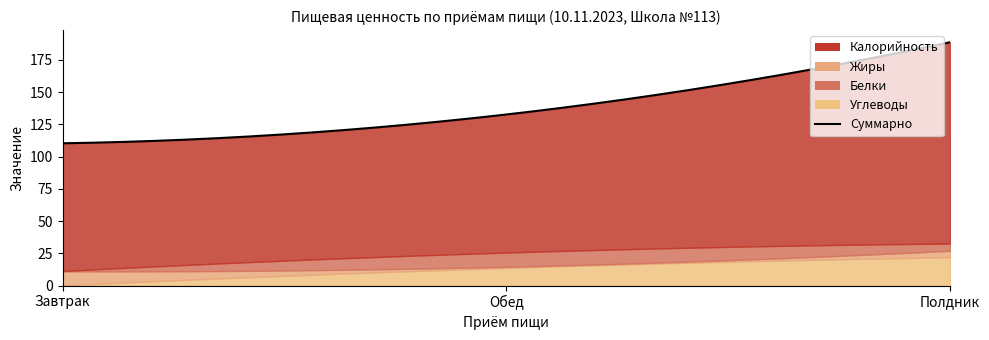

At Завтрак, list the series in order from largest to smallest.

Калорийность, Жиры, Белки, Углеводы